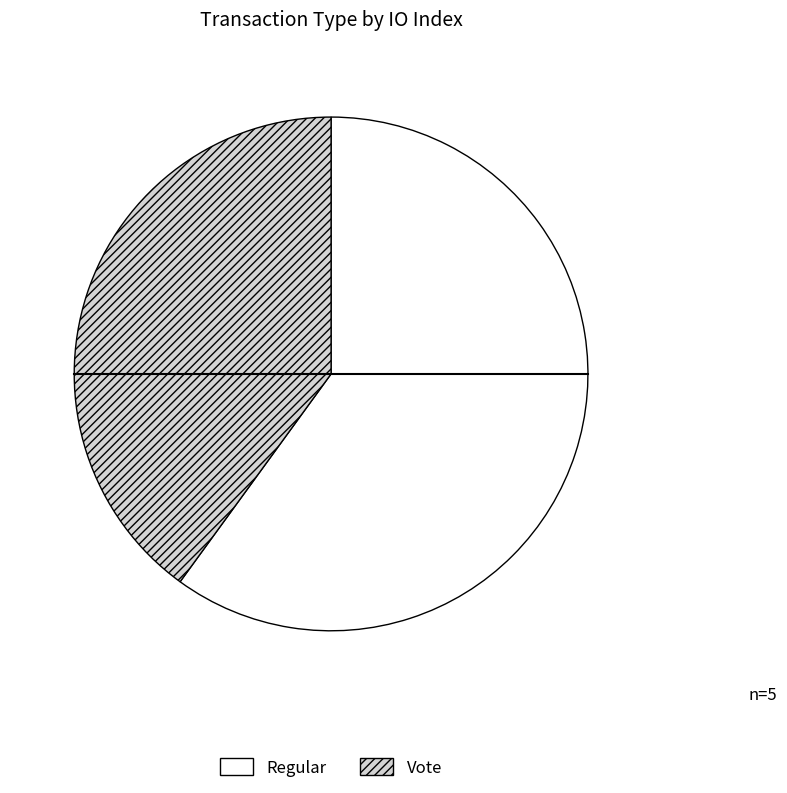

True or false: Regular accounts for 49% of the total.

False